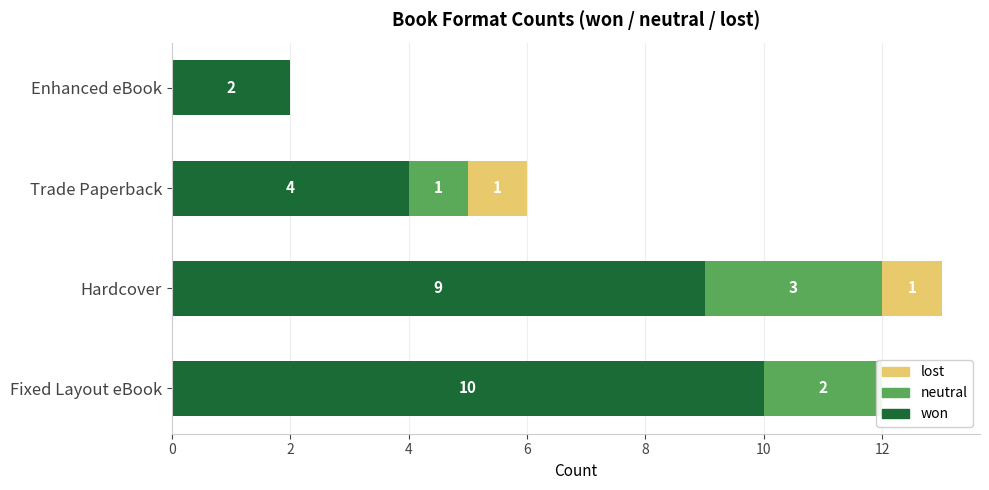

The value of neutral at Fixed Layout eBook is 3. True or false?

False